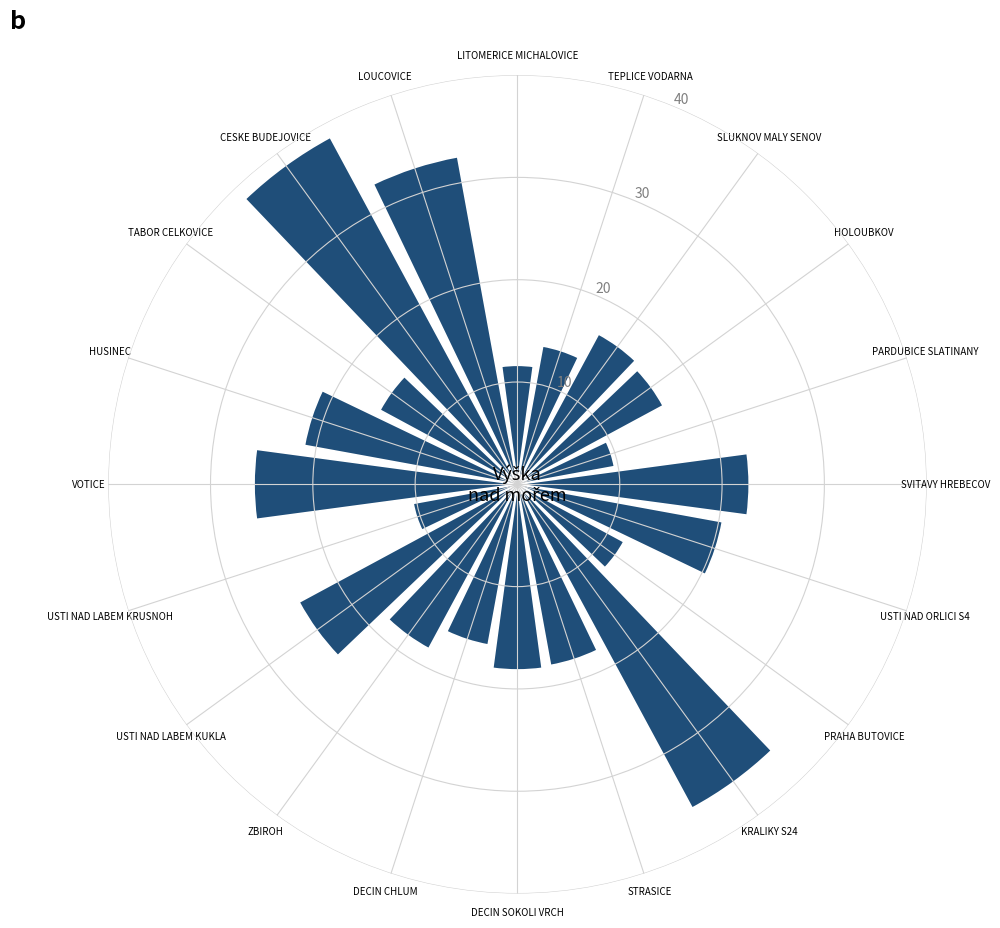

What is the sum of all values?

396.9